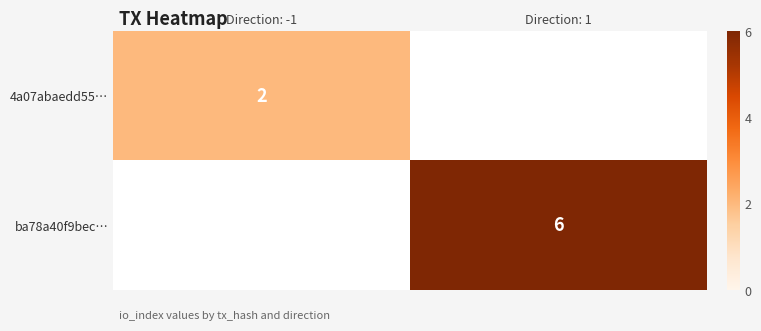

How many series are shown in this chart?

2